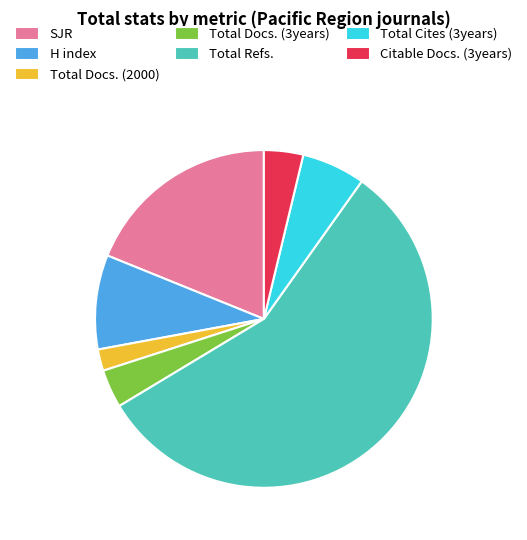

How many slices are in this pie chart?

7